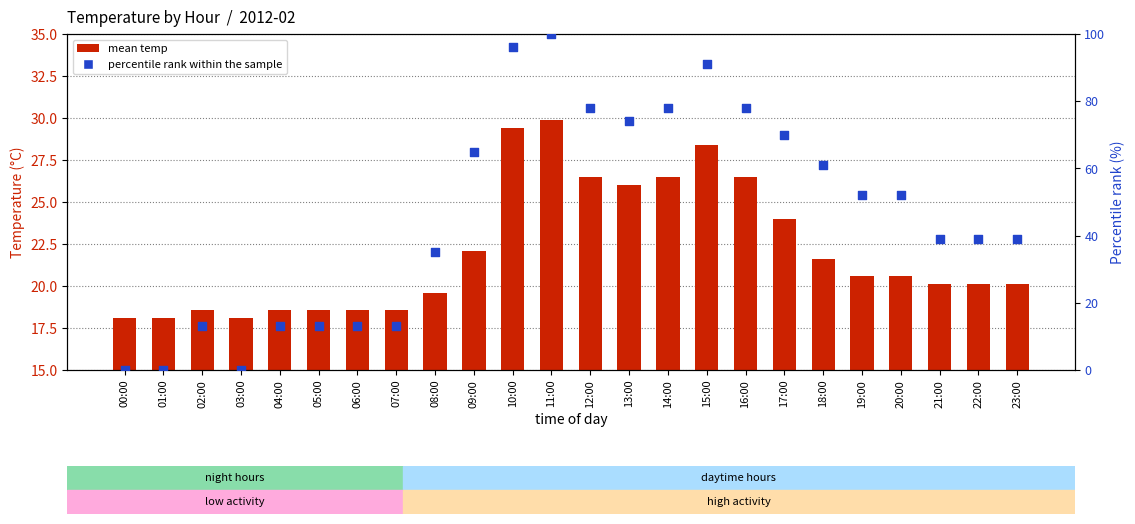

Which series contains the highest Y value?

percentile rank within the sample